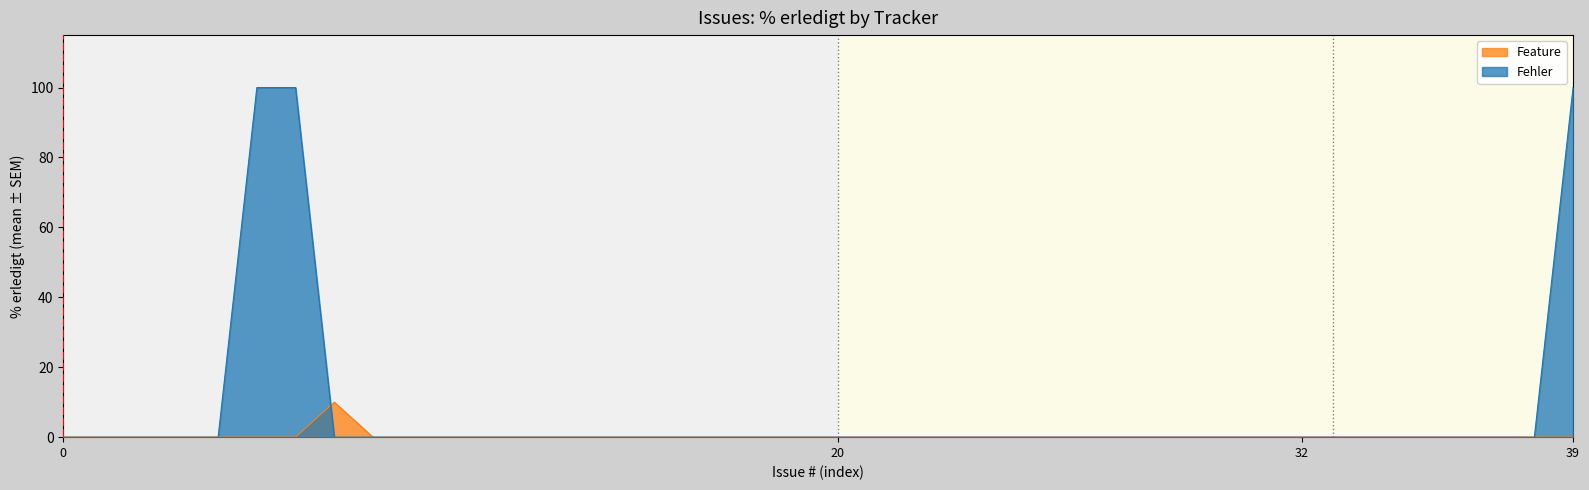

In Fehler, how many points are higher than both neighbors (excluding endpoints)?

1